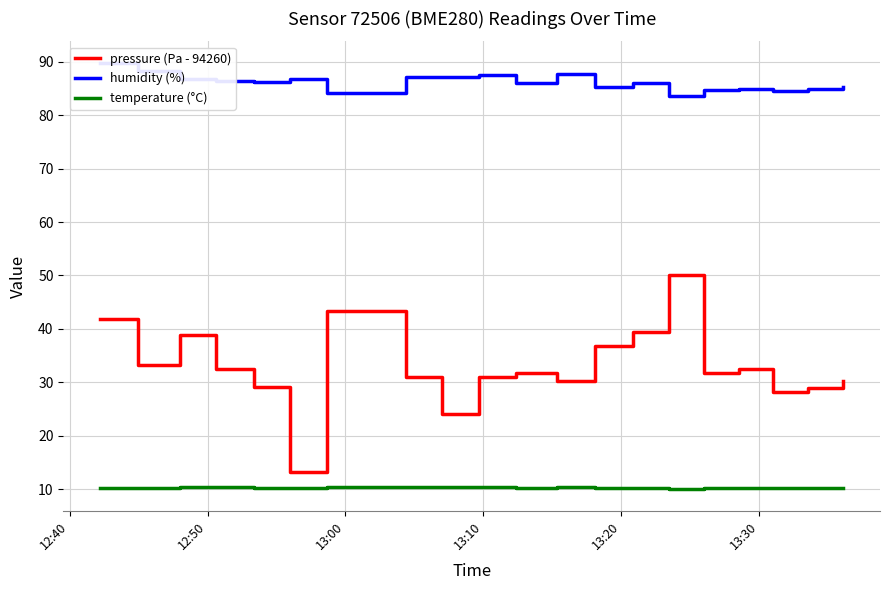

How many data points does each series have?

20